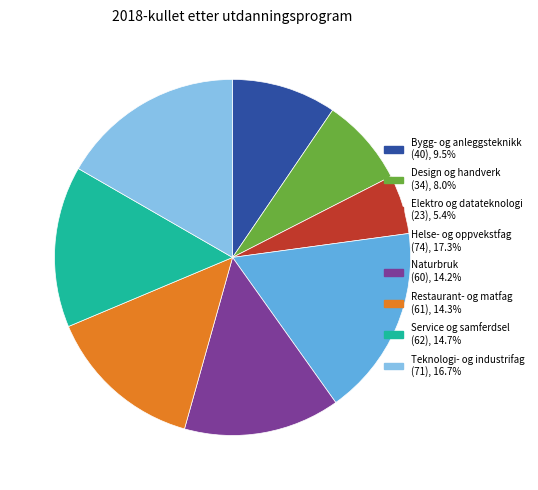

Which slice is the largest?

Helse- og oppvekstfag